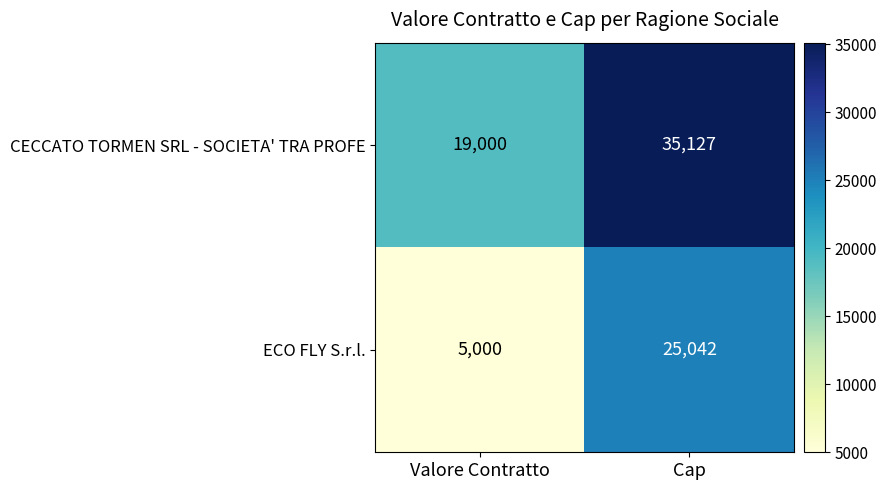

Reading left to right, transcribe all the data shown in this chart.

CECCATO TORMEN SRL - SOCIETA' TRA PROFE: 19000	35127
ECO FLY S.r.l.: 5000	25042